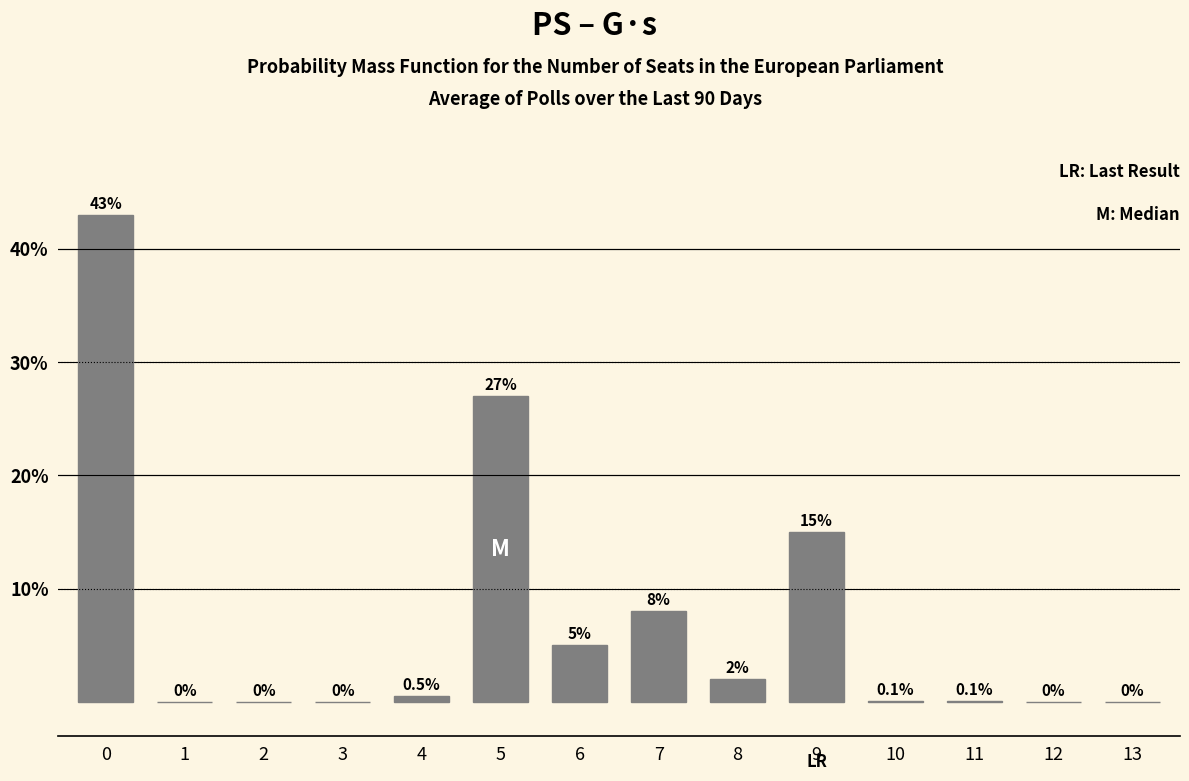

Reading right to left, what are all the values shown in this chart?

13=0.0	12=0.0	11=0.1	10=0.1	9=15.0	8=2.0	7=8.0	6=5.0	5=27.0	4=0.5	3=0.0	2=0.0	1=0.0	0=43.0